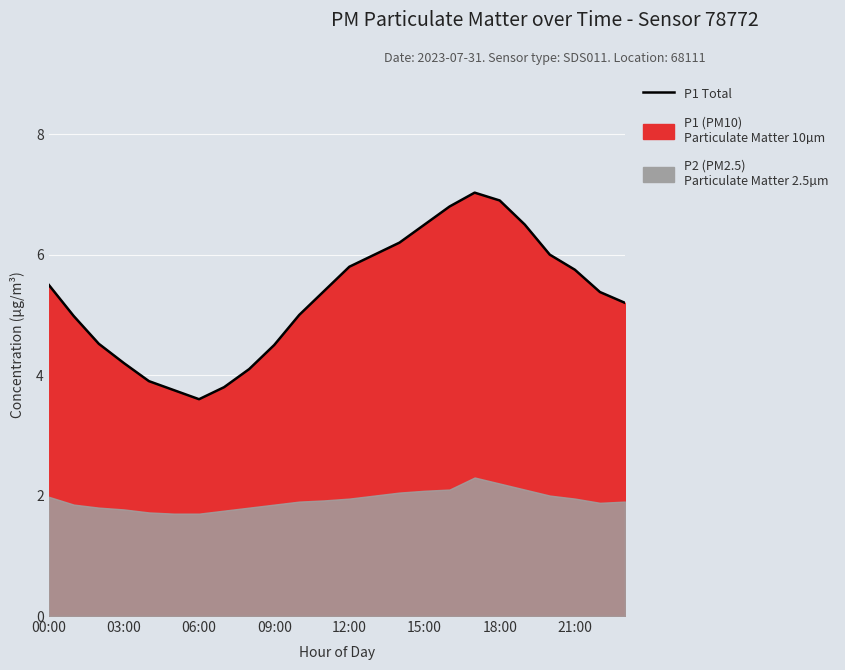

What is the average value?

5.3